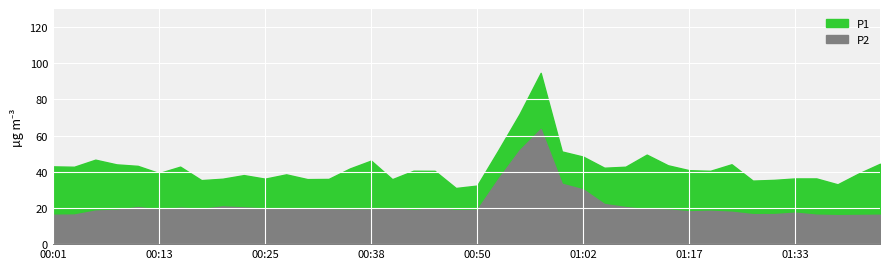

What is the difference between the maximum and minimum values in the P2 series?

47.6